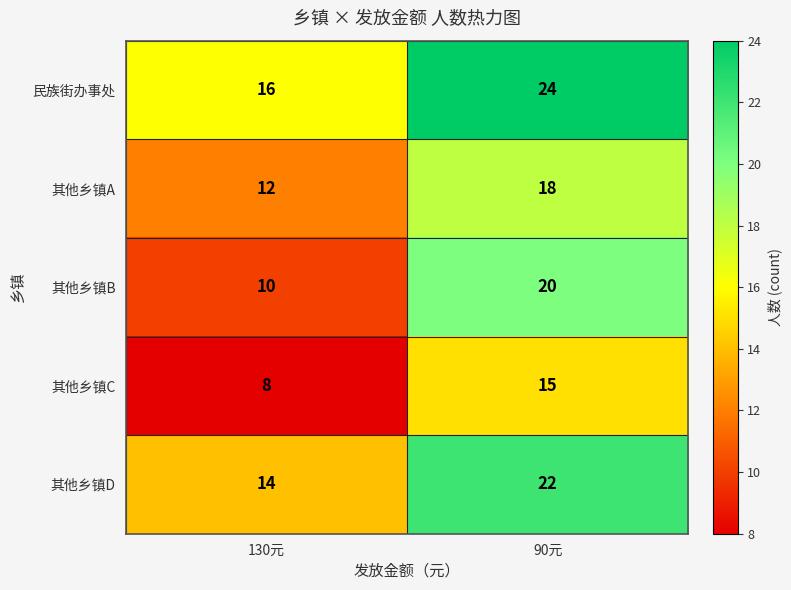

The 其他乡镇B series shows 17 at 130元. True or false?

False